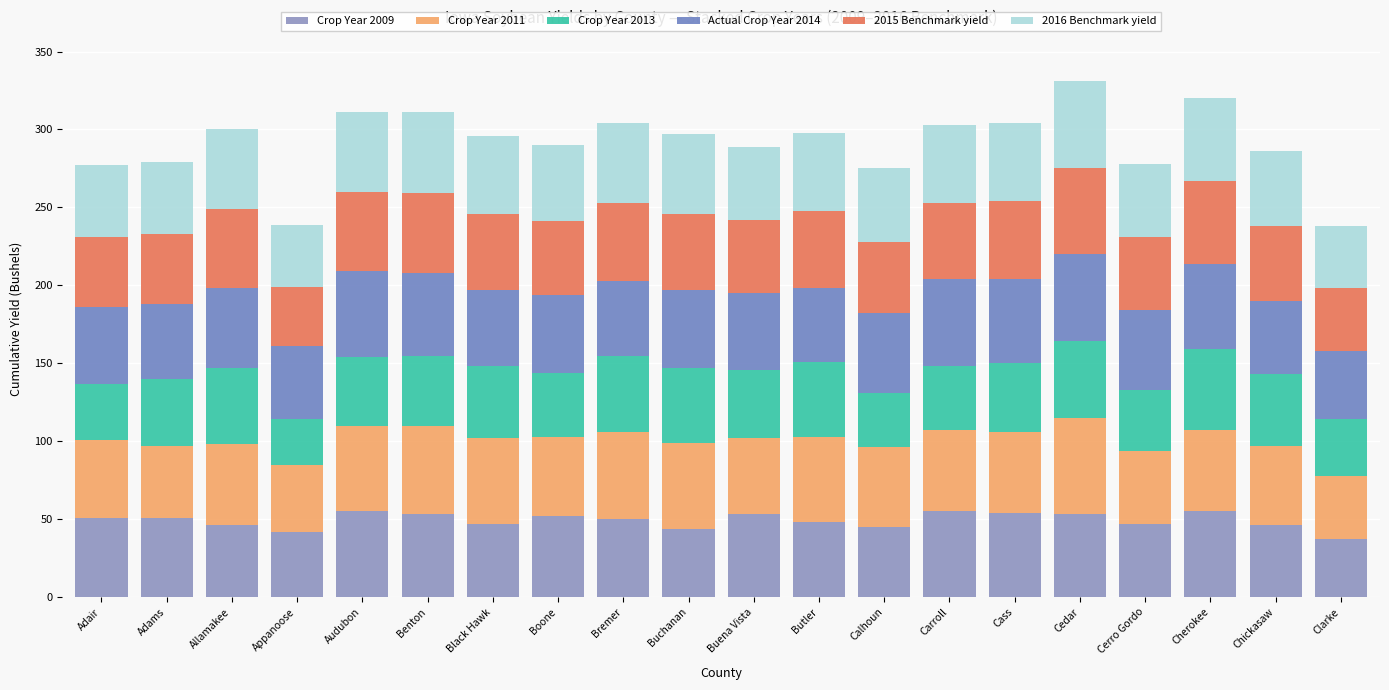

How many bars are there in total?

20